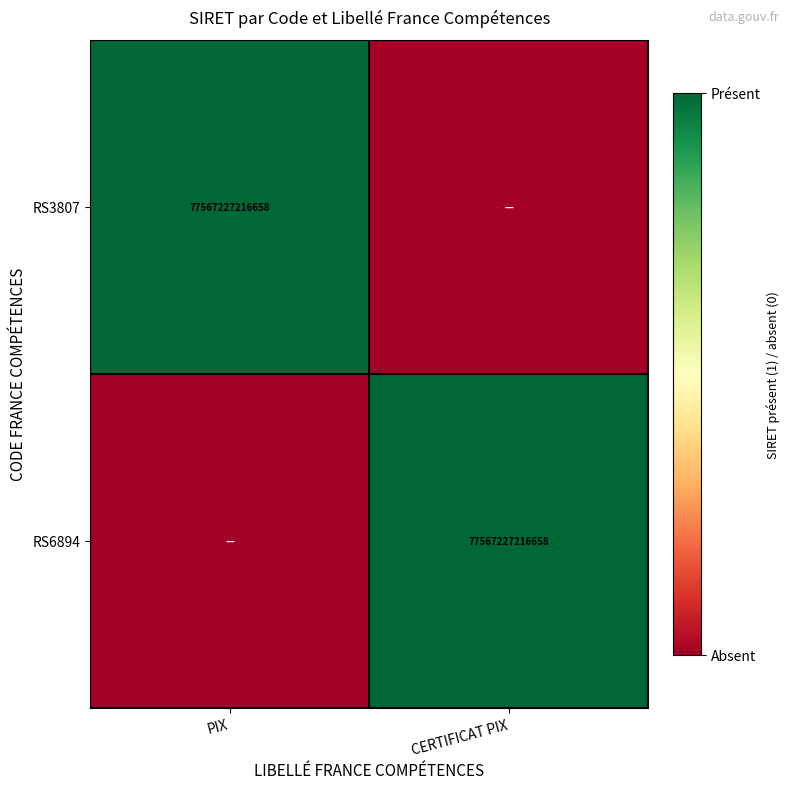

At how many categories does at least one series exceed 0?

2